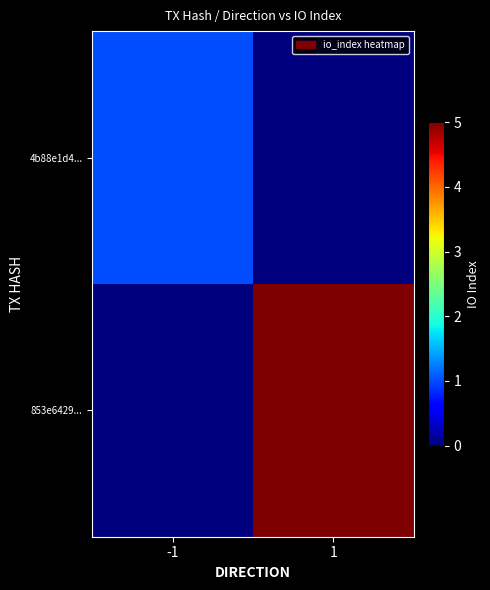

At which category is the sum across all series the highest?

1